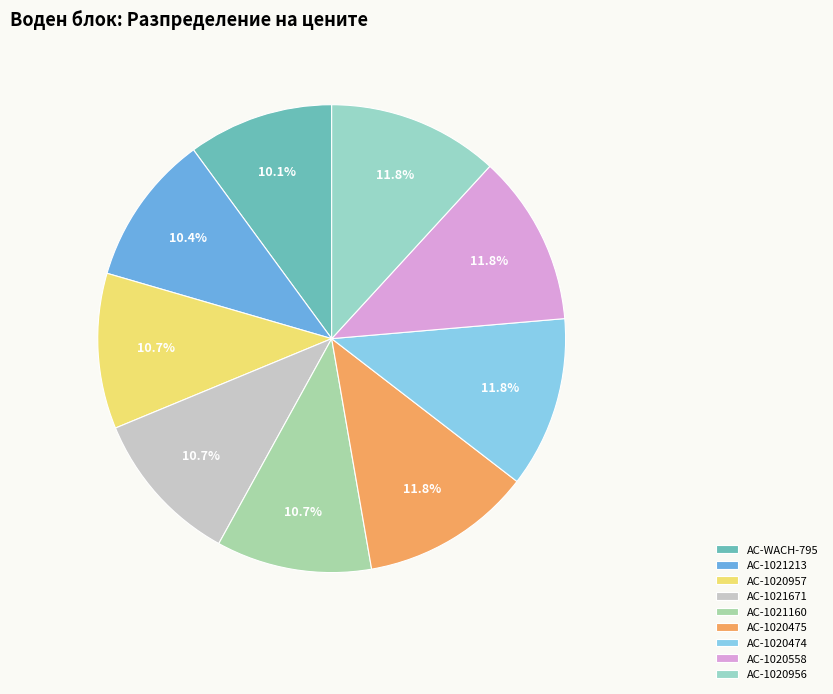

Combined, do AC-1020957 and AC-1020475 account for over 50%?

No